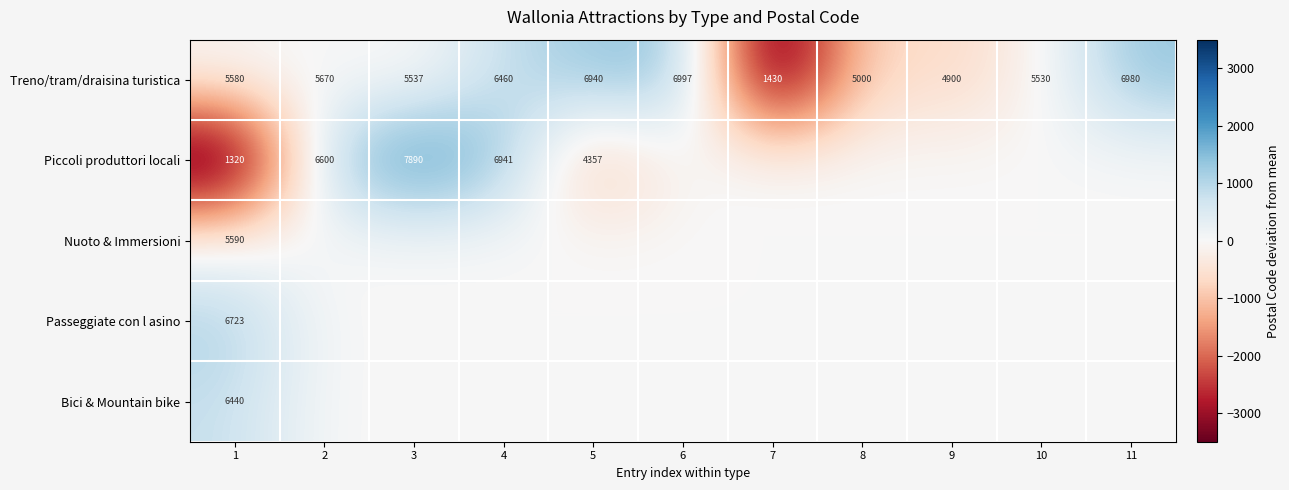

Which has a higher value, 1 or 7?

1